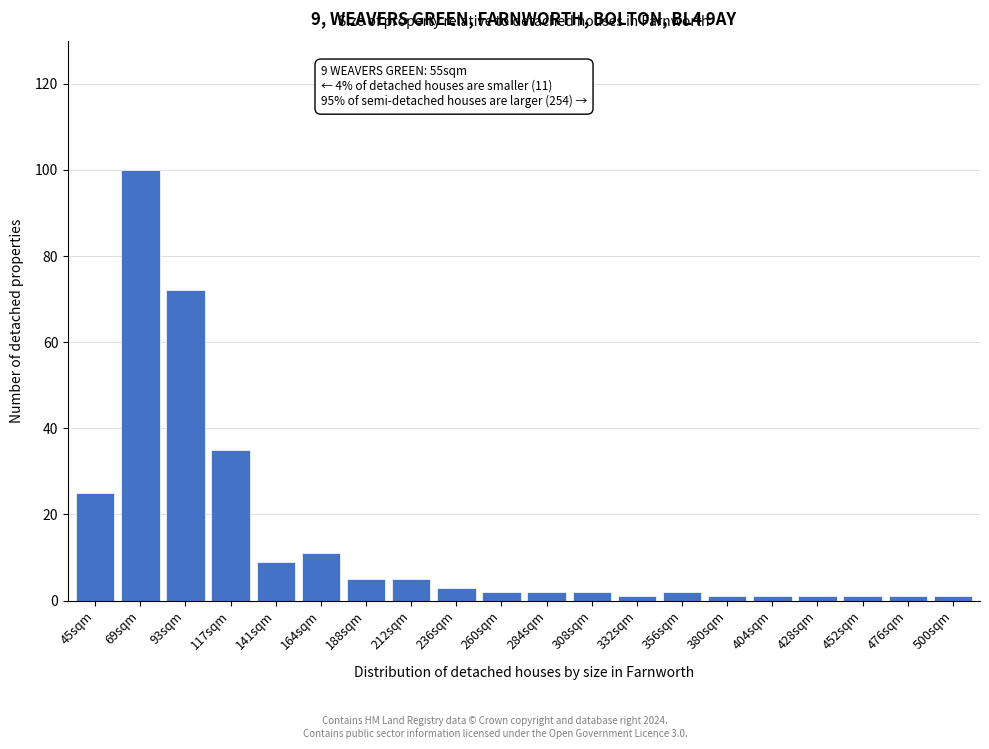

Reading left to right, extract all data points from this chart.

25	100	72	35	9	11	5	5	3	2	2	2	1	2	1	1	1	1	1	1